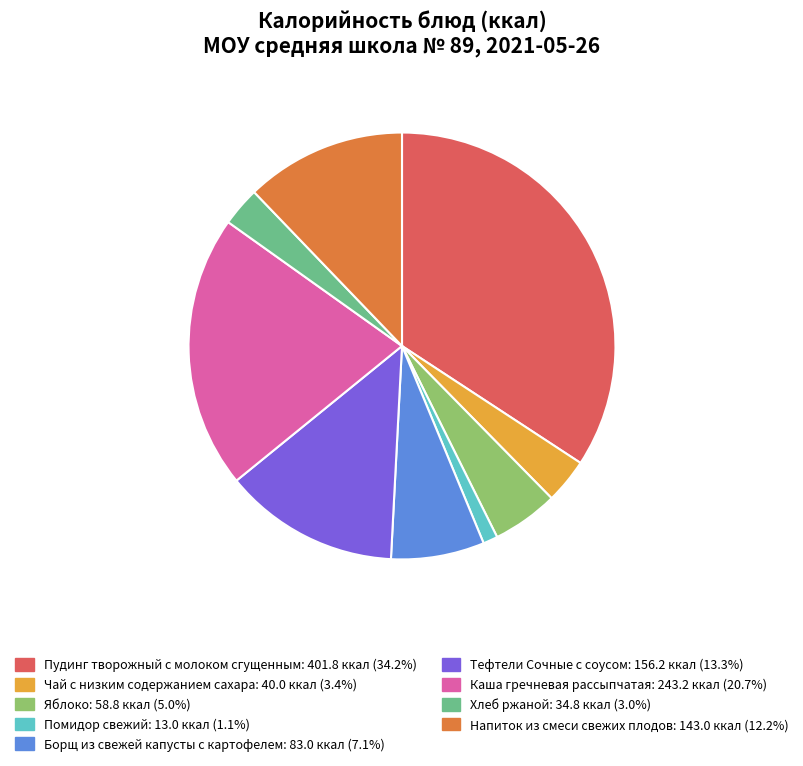

Is the sum of Пудинг творожный с молоком сгущенным and Тефтели Сочные с соусом greater than half?

No